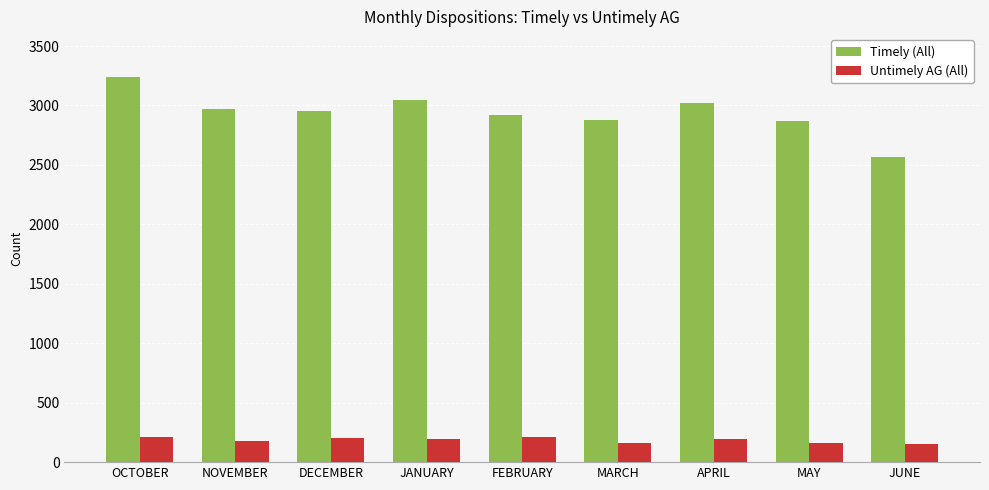

What is the difference between the highest and lowest values at JUNE?

2419